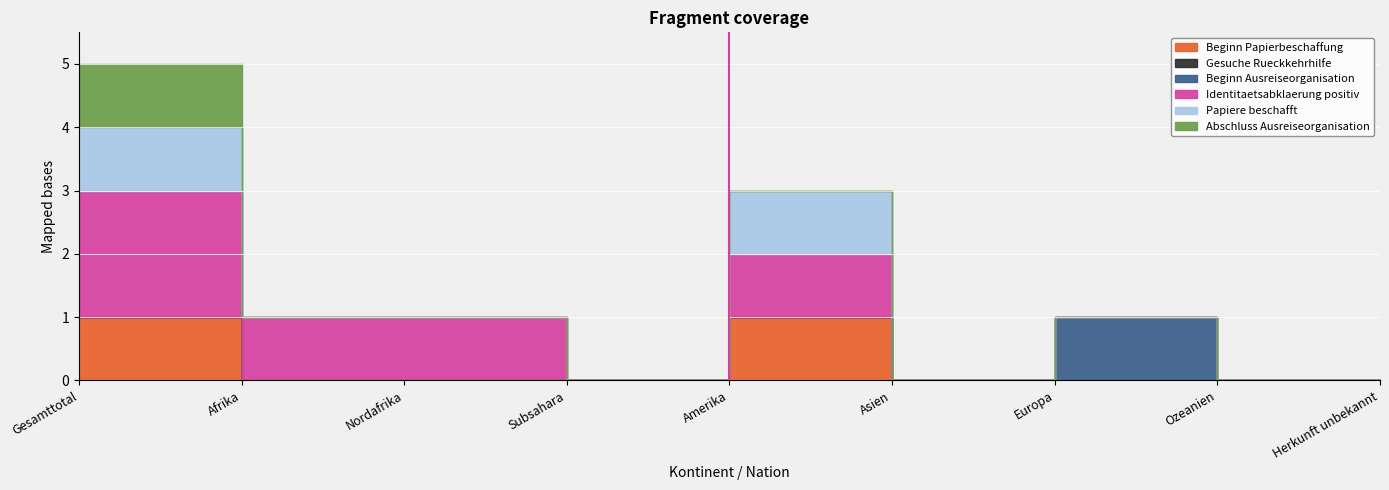

At Afrika, list the series in order from smallest to largest.

Beginn Papierbeschaffung, Gesuche Rueckkehrhilfe, Beginn Ausreiseorganisation, Papiere beschafft, Abschluss Ausreiseorganisation, Identitaetsabklaerung positiv